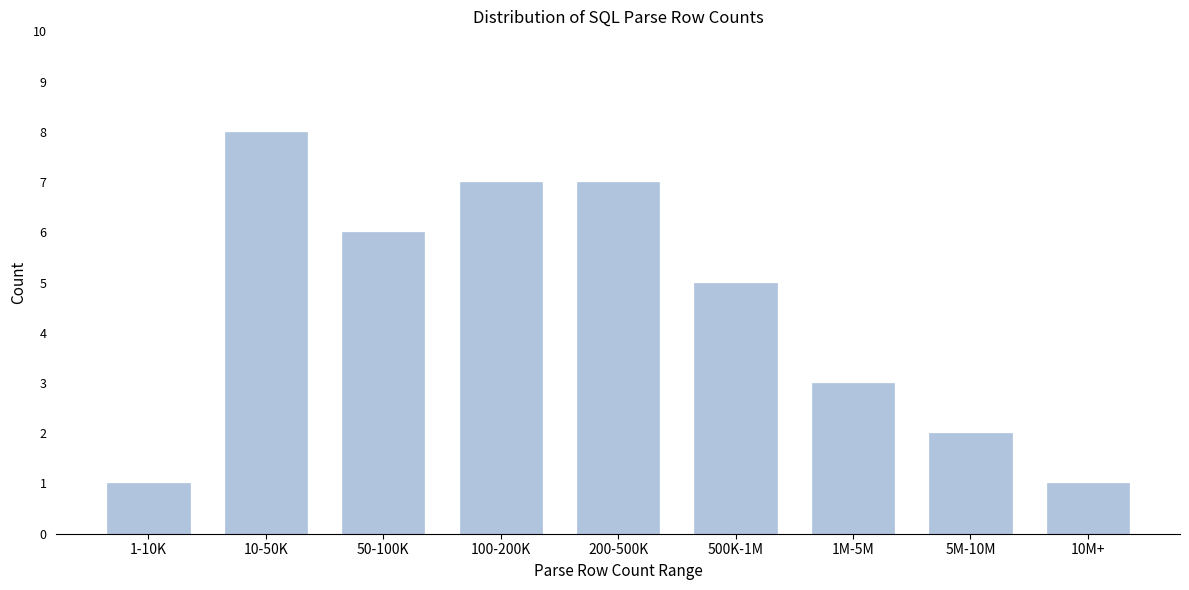

Reading left to right, what are all the values shown in this chart?

1	8	6	7	7	5	3	2	1